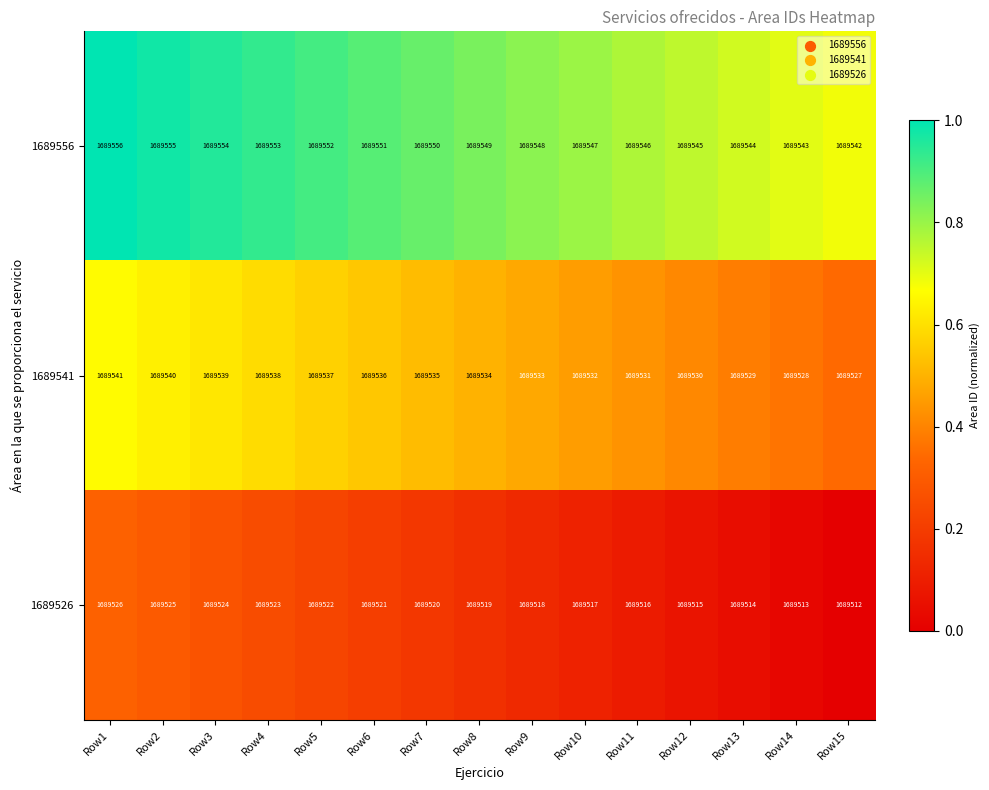

What is the difference between the maximum and second lowest values in the 1689556 series?

13